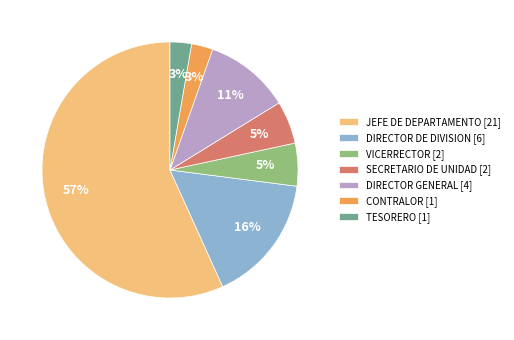

Combined, do TESORERO [1] and SECRETARIO DE UNIDAD [2] account for over 50%?

No